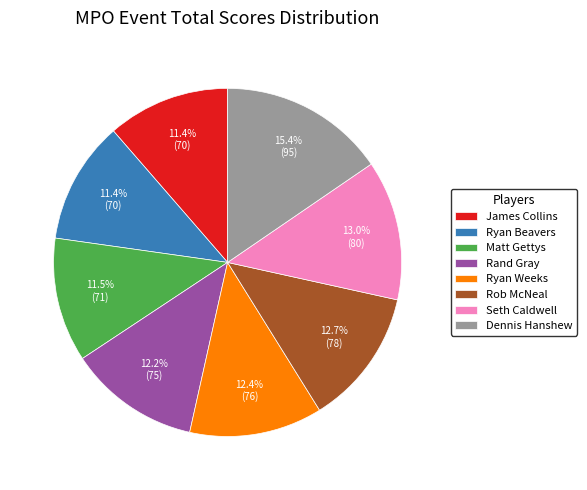

Is it true that Matt Gettys is 3% of the pie?

False